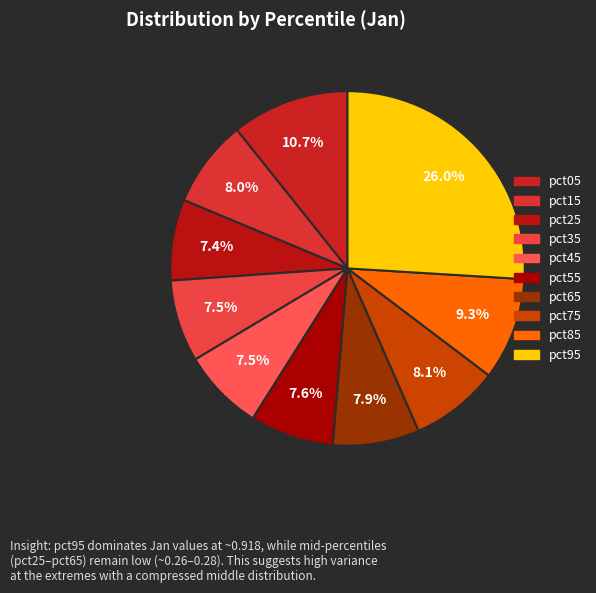

The pct25 slice represents 18% of the pie. True or false?

False